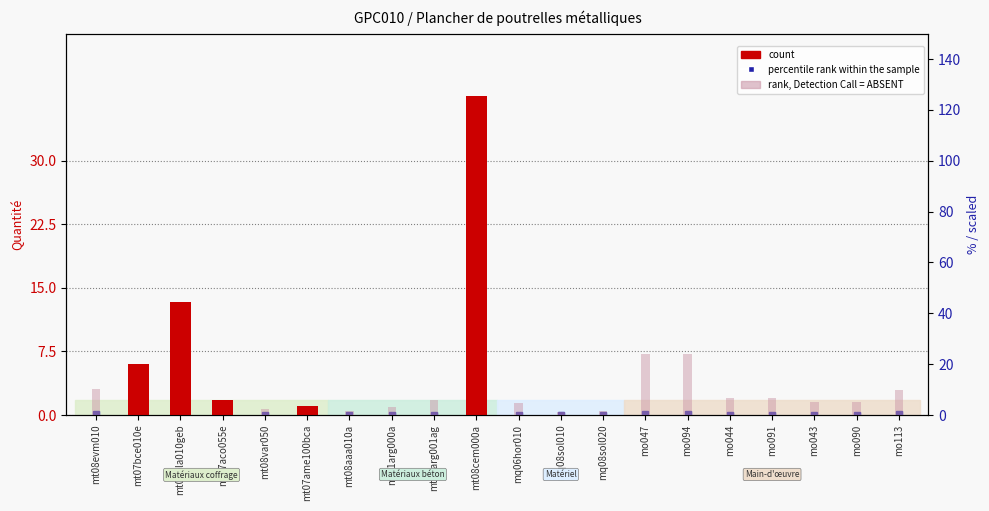

Rank the categories by rank, Detection Call = ABSENT value from lowest to highest.

mt07bce010e, mt07ala010geb, mt07aco055e, mt07ame100bca, mt08cem000a, mq08sol010, mt08aaa010a, mq08sol020, mt08var050, mt01arg000a, mq06hor010, mo043, mo090, mt01arg001ag, mo044, mo091, mo113, mt08evm010, mo047, mo094